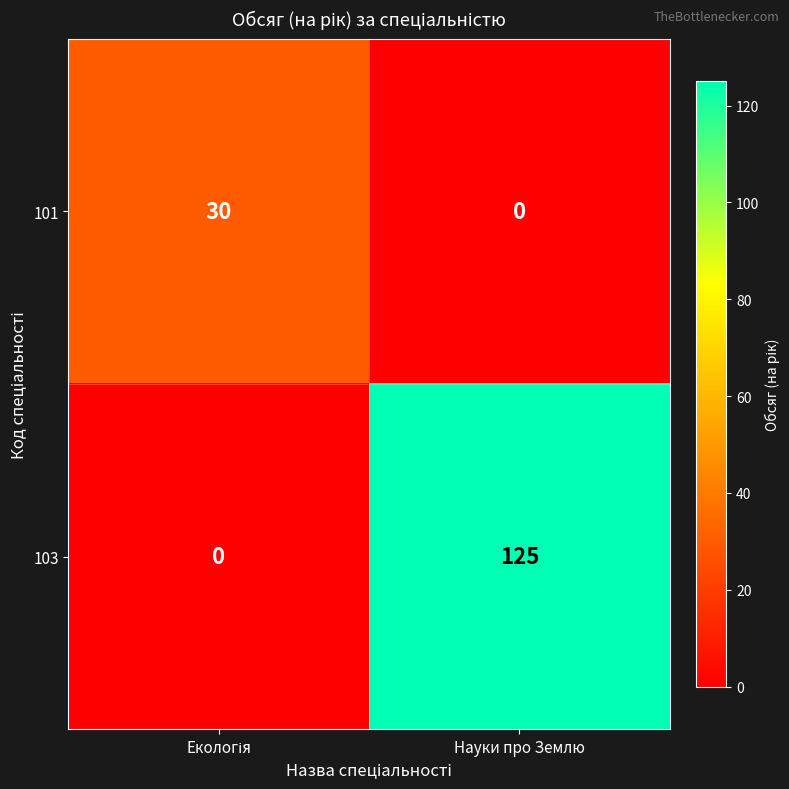

What is the sum of all 103 values?

125